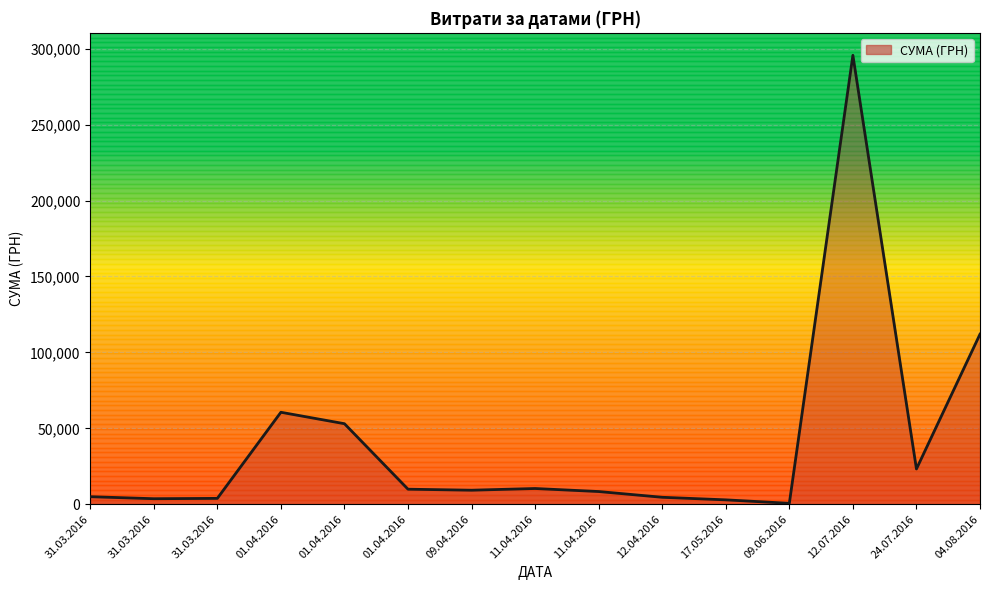

Is this an area chart (filled region under the line)?

Yes